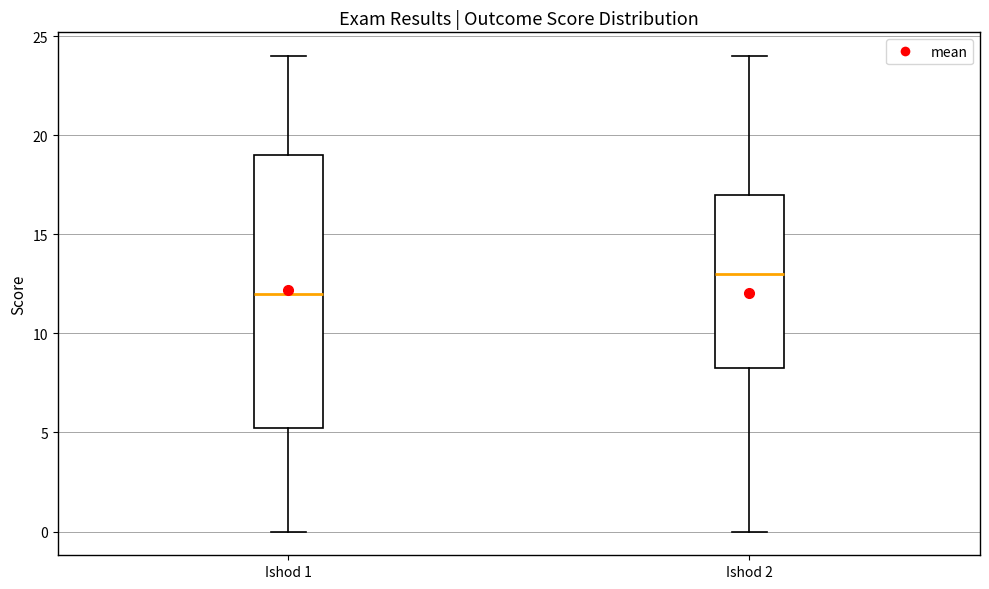

Which box has the lowest median line?

Ishod 1